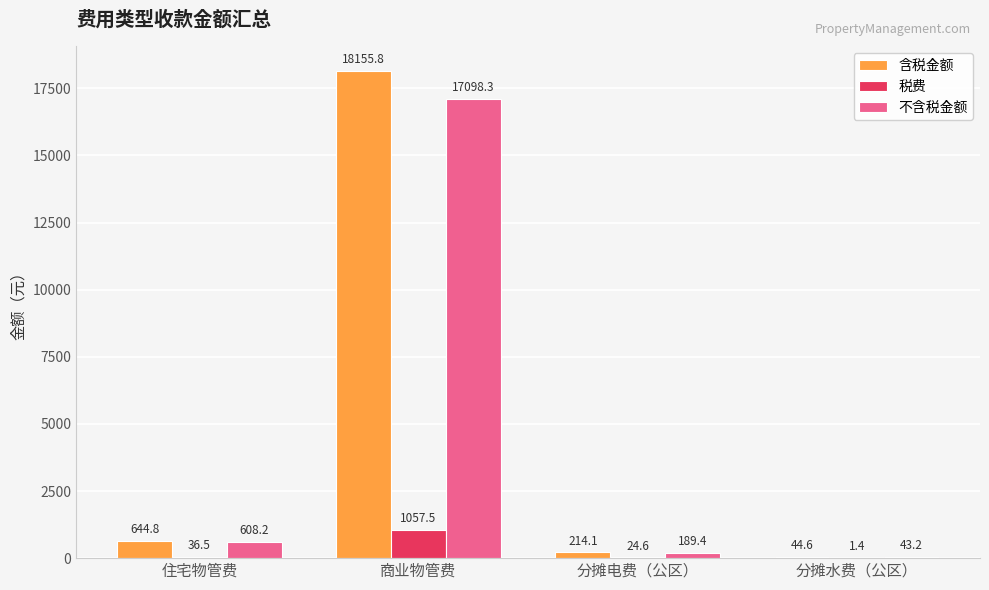

What is the maximum value for 税费?

1057.5